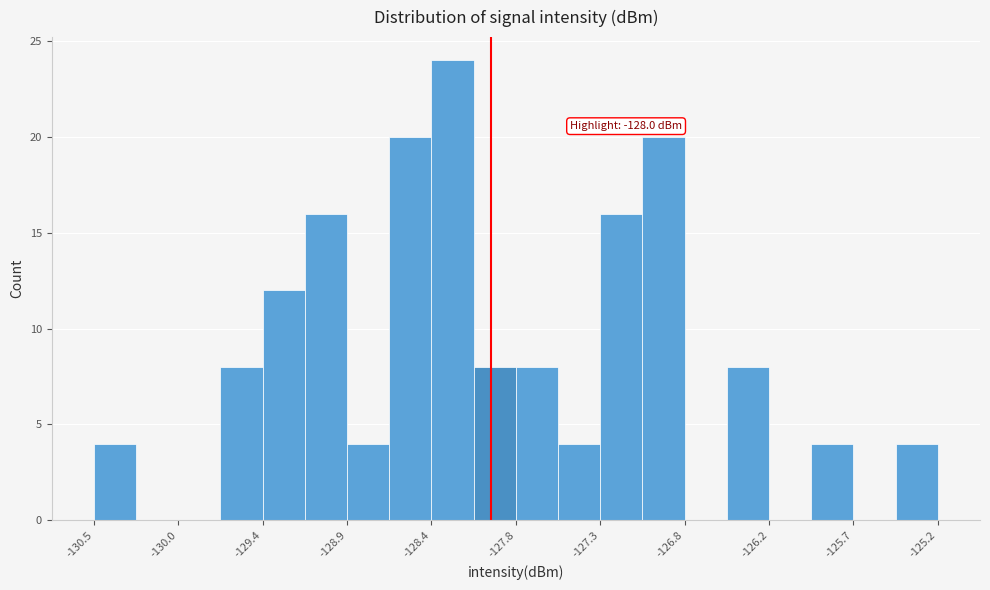

Read against the x-axis, roughly where is the centre of the tallest bar?

-128.2